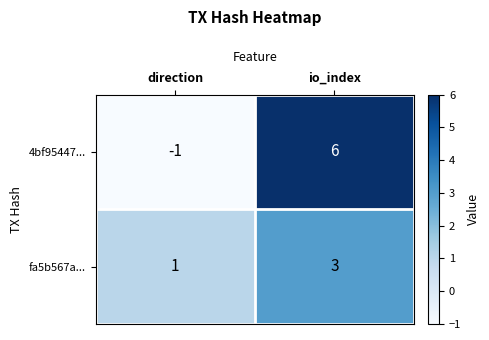

Where is fa5b567a... nearest to the value 2?

direction